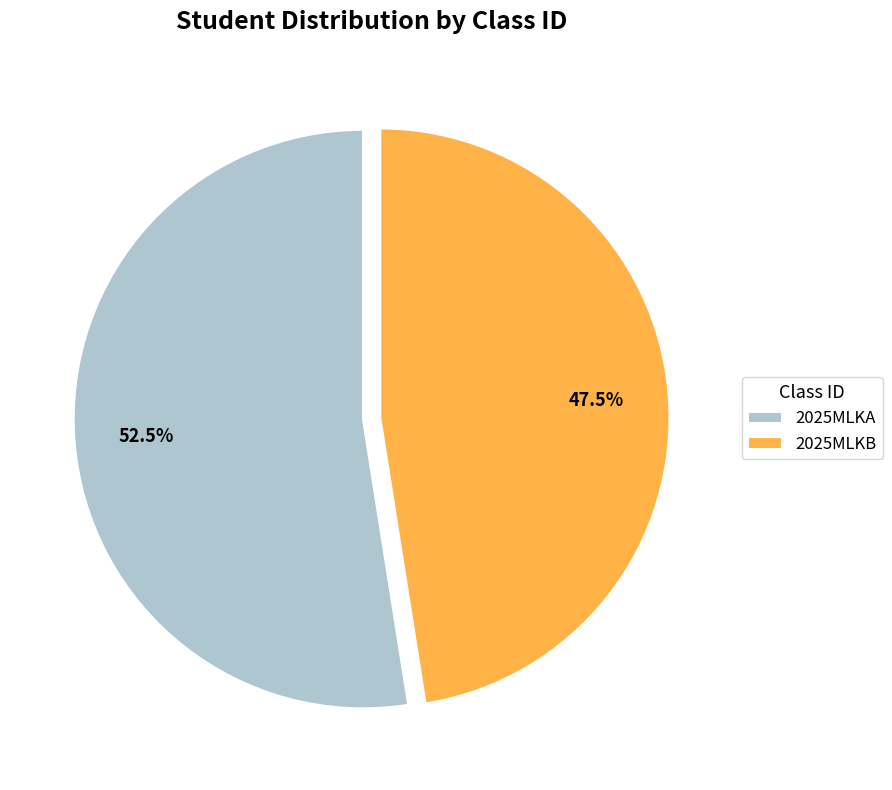

Which has a higher value, 2025MLKA or 2025MLKB?

2025MLKA